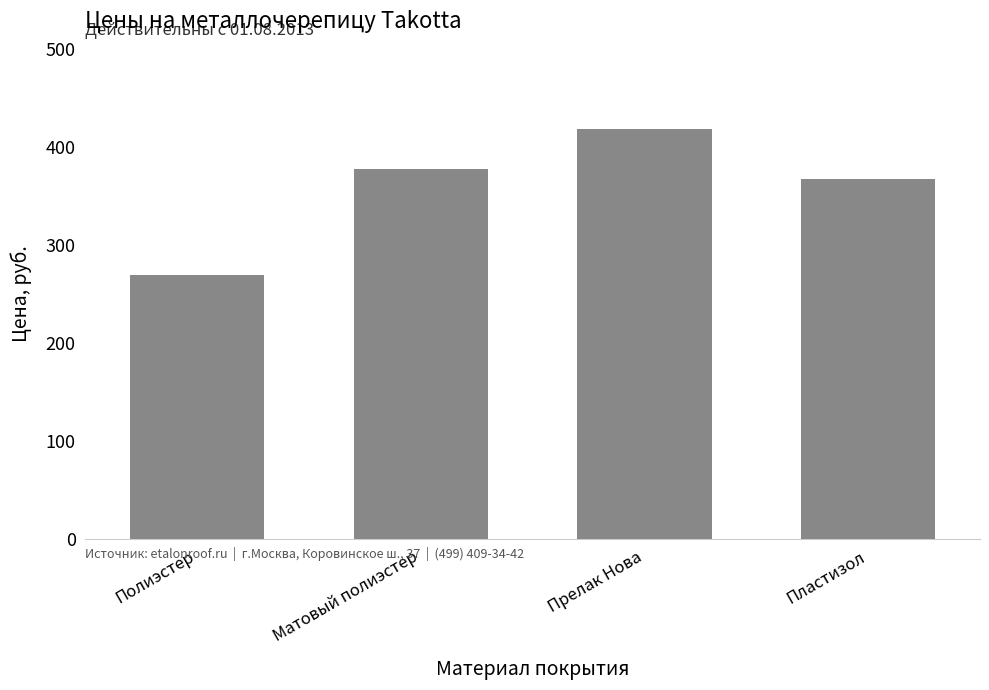

What is the sum of all values?

1431